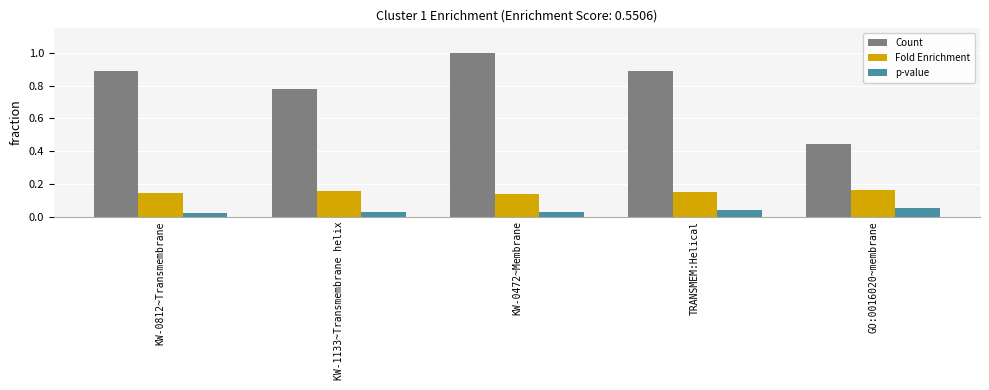

What are all the series names shown in the legend?

Count, Fold Enrichment, p-value